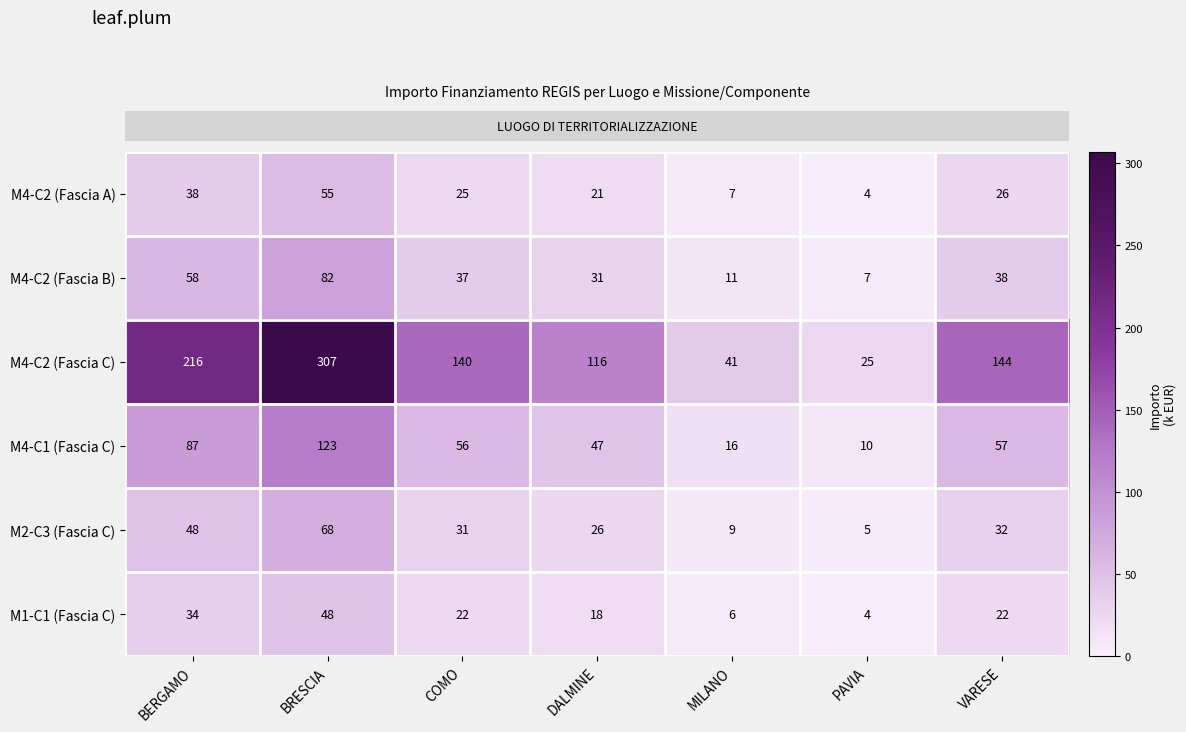

Is the value of M4-C1 (Fascia C) at BRESCIA greater than the value of M4-C2 (Fascia C) at COMO?

No